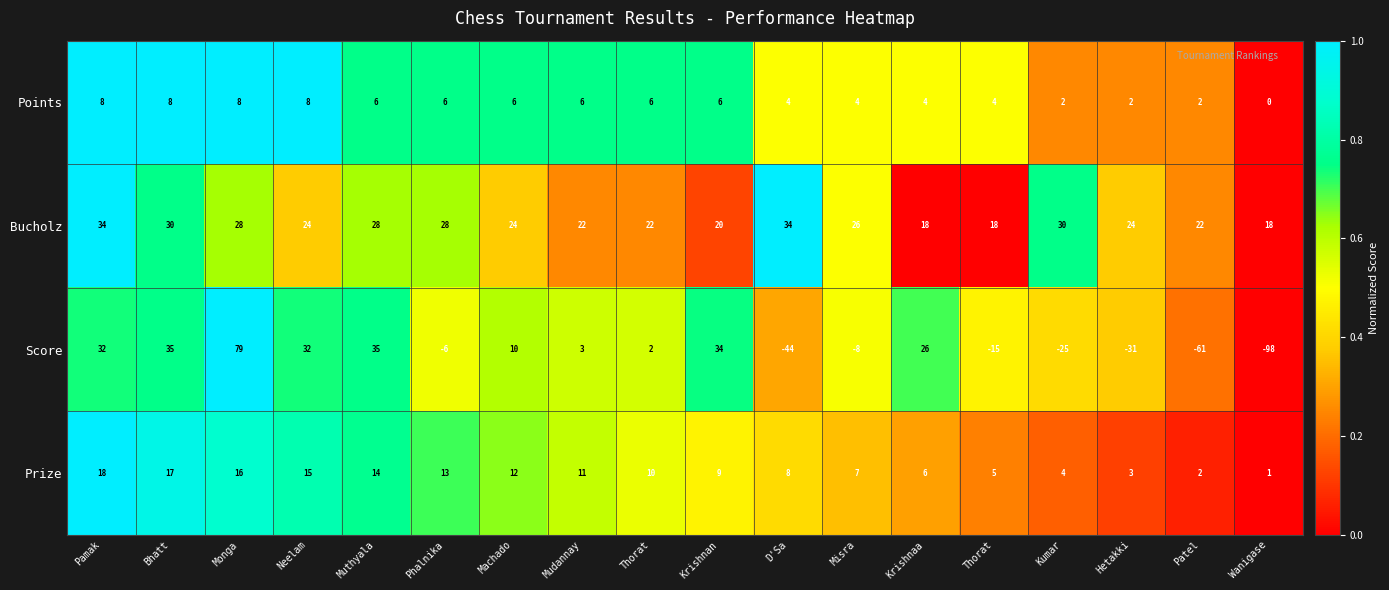

At how many categories does at least one series exceed 0?

18